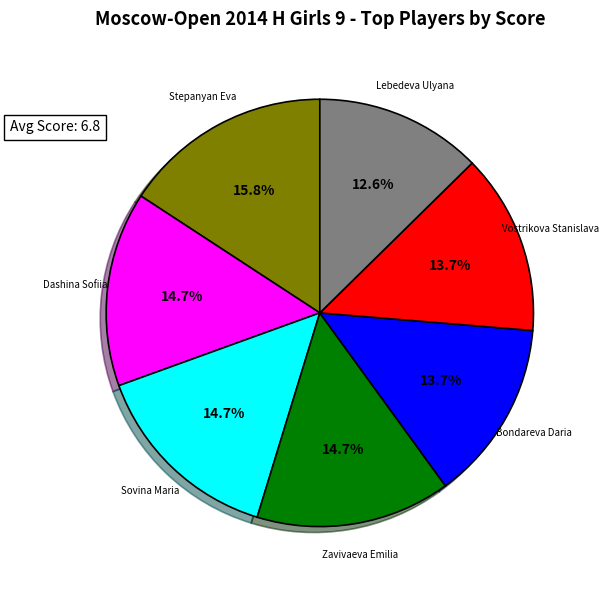

Is there a majority slice in this chart?

No